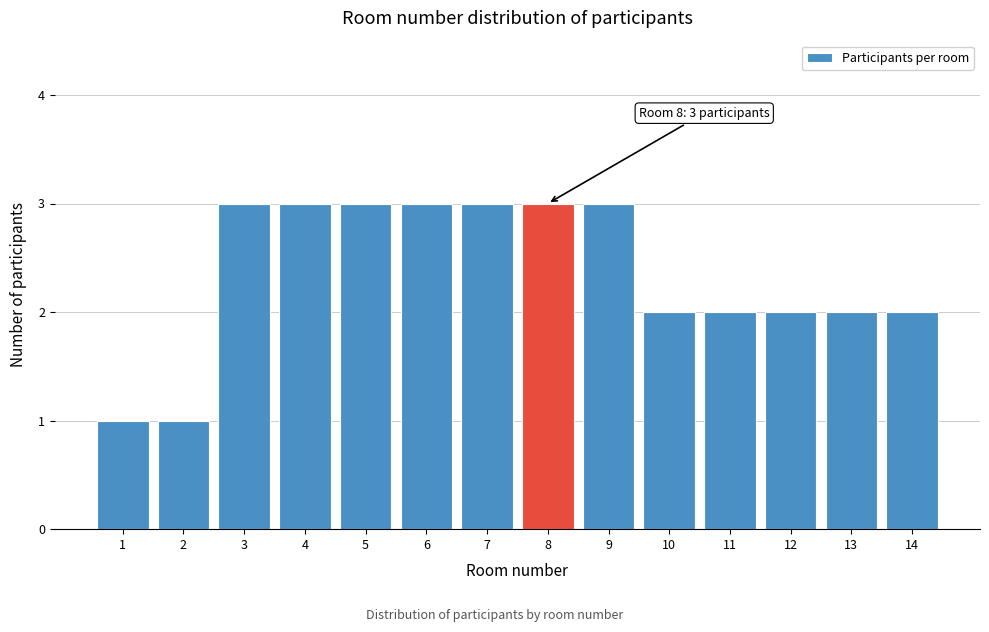

Reading left to right, list all the values displayed in this chart.

1=1	2=1	3=3	4=3	5=3	6=3	7=3	8=3	9=3	10=2	11=2	12=2	13=2	14=2